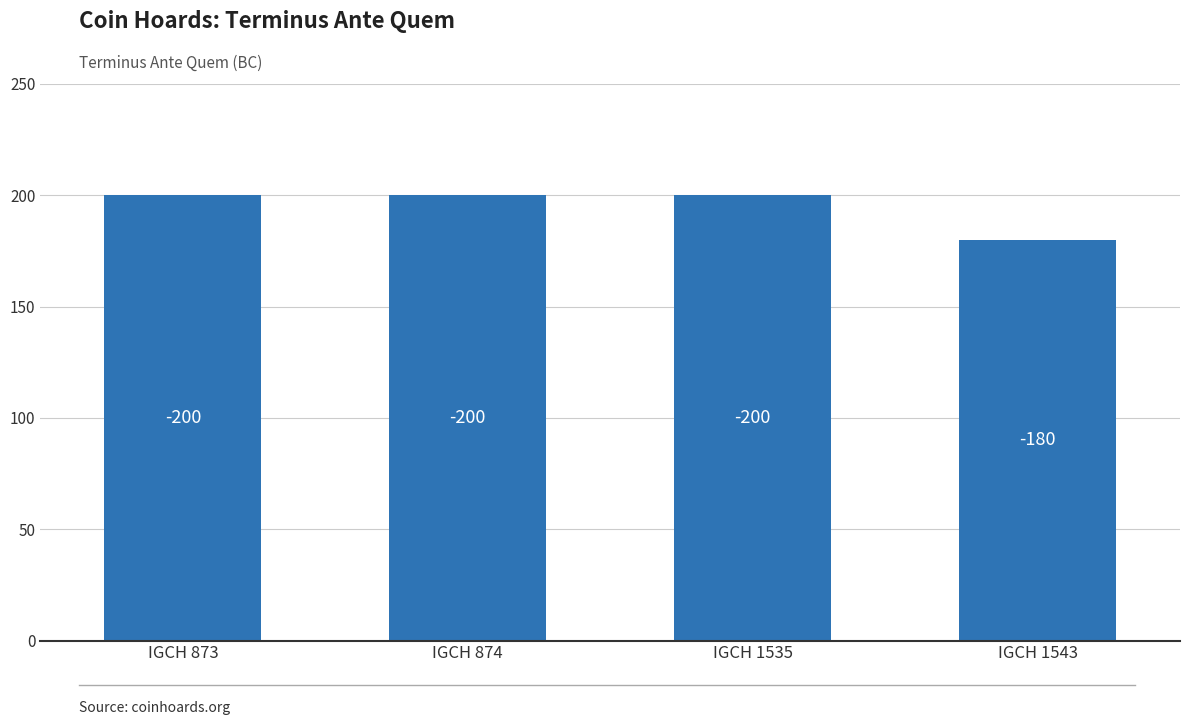

Reading left to right, extract all data points from this chart.

IGCH 873=200	IGCH 874=200	IGCH 1535=200	IGCH 1543=180